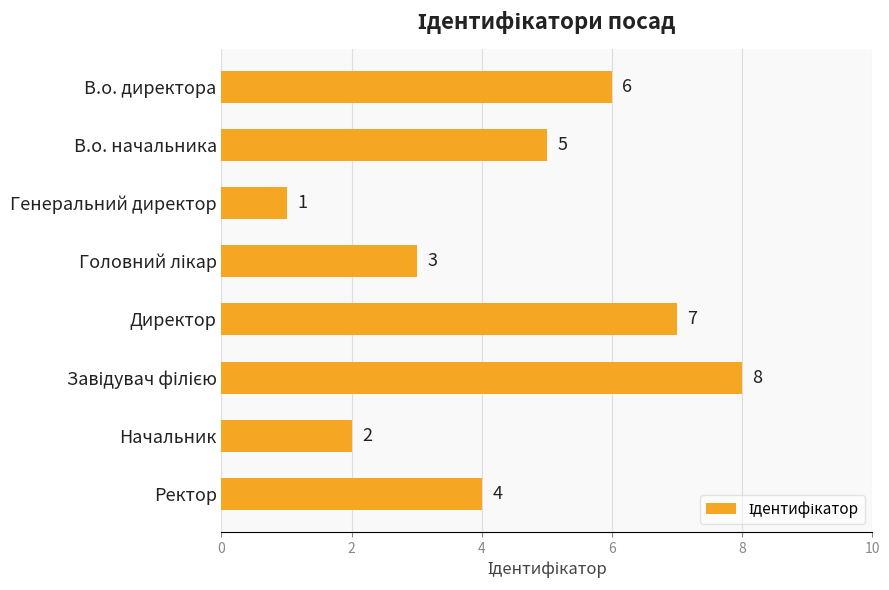

What is the difference between the maximum and minimum values?

7